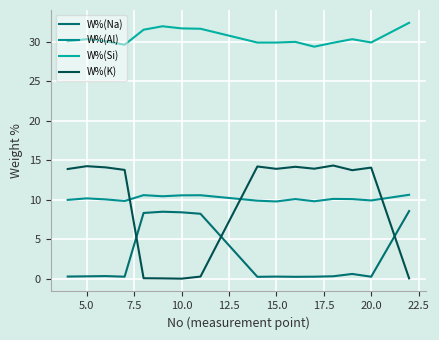

True or false: W%(Si) has more than 0 points higher than both neighbors.

True